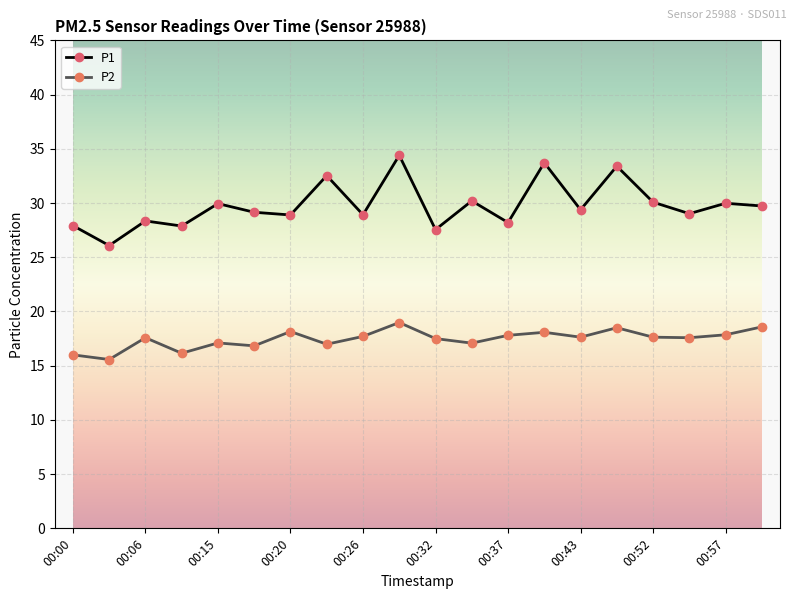

Rank the series by their average value, from lowest to highest.

P2, P1